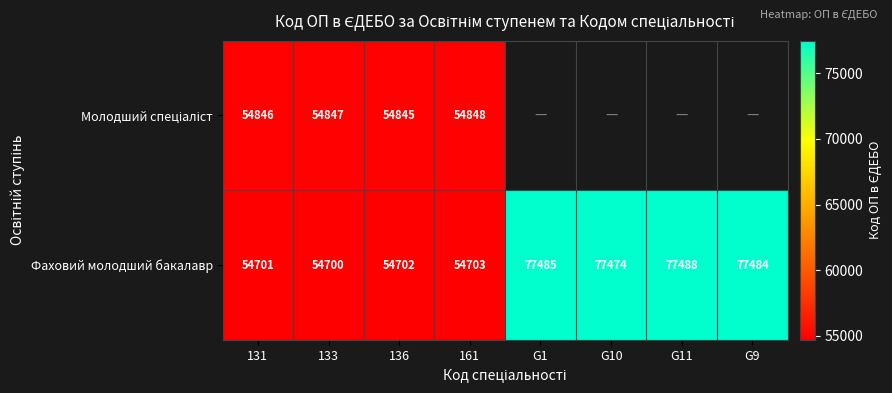

The Фаховий молодший бакалавр series shows 31152 at 133. True or false?

False